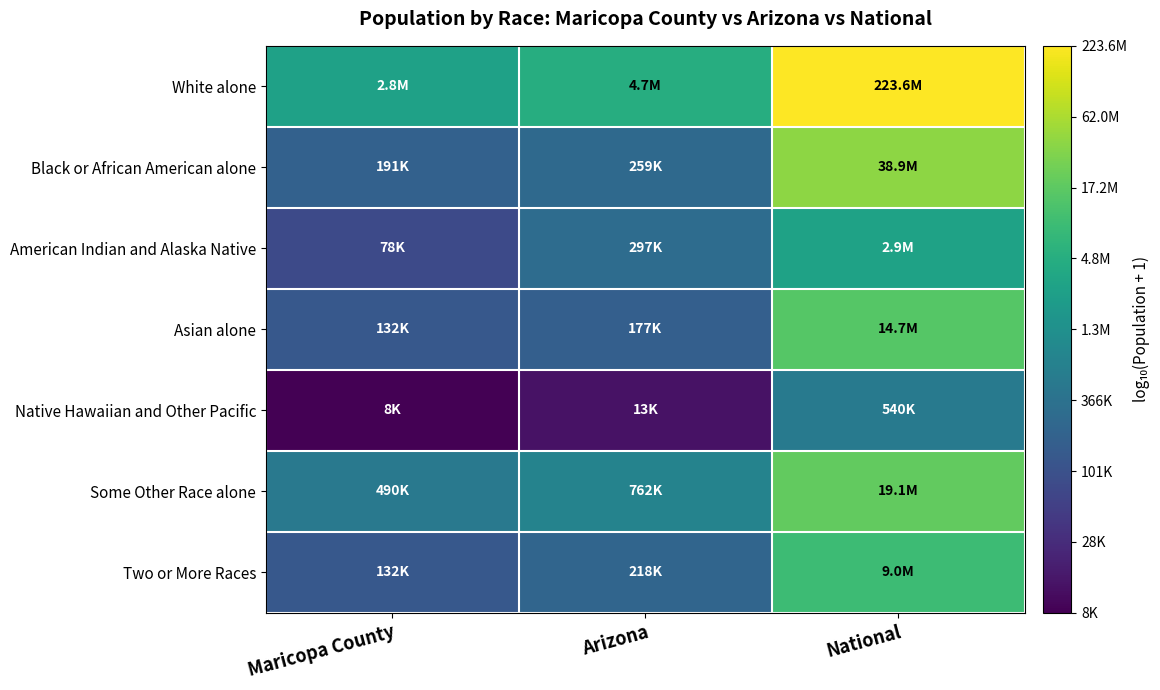

At which category is the sum across all series the highest?

National